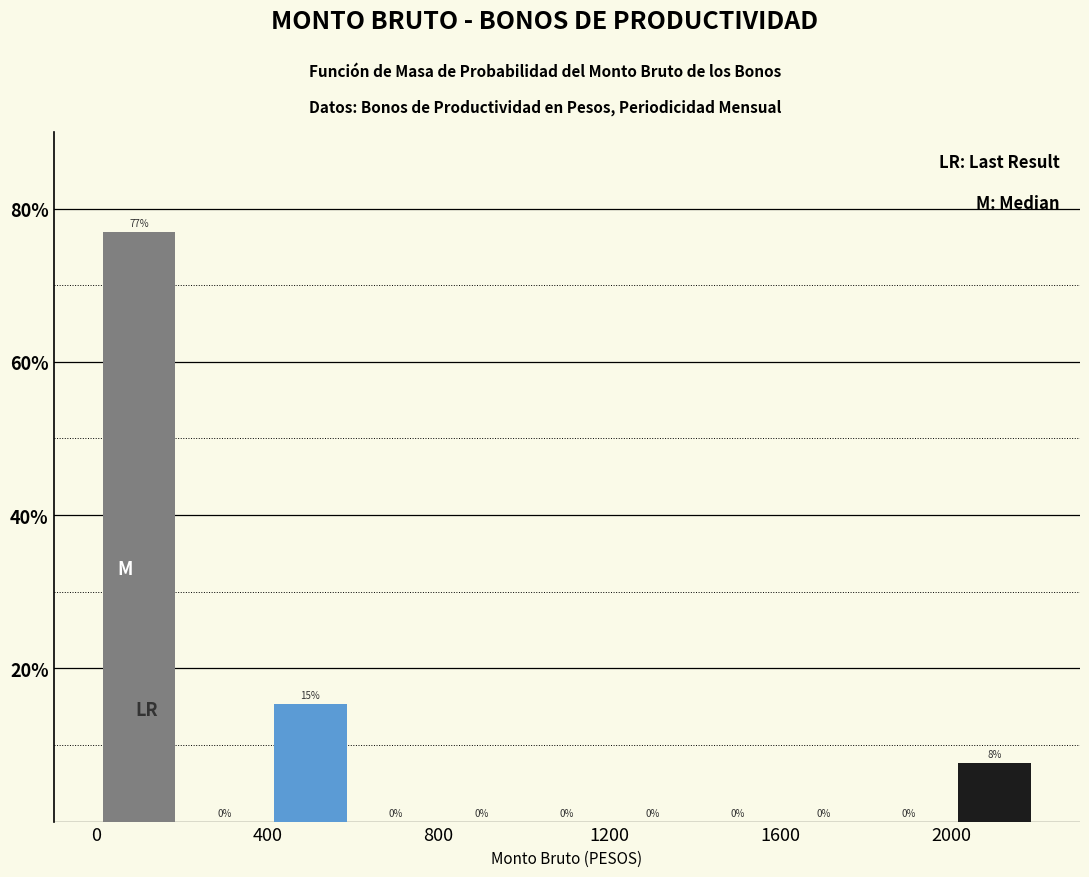

Over which range of the x-axis is the bar tallest?

0 to 200